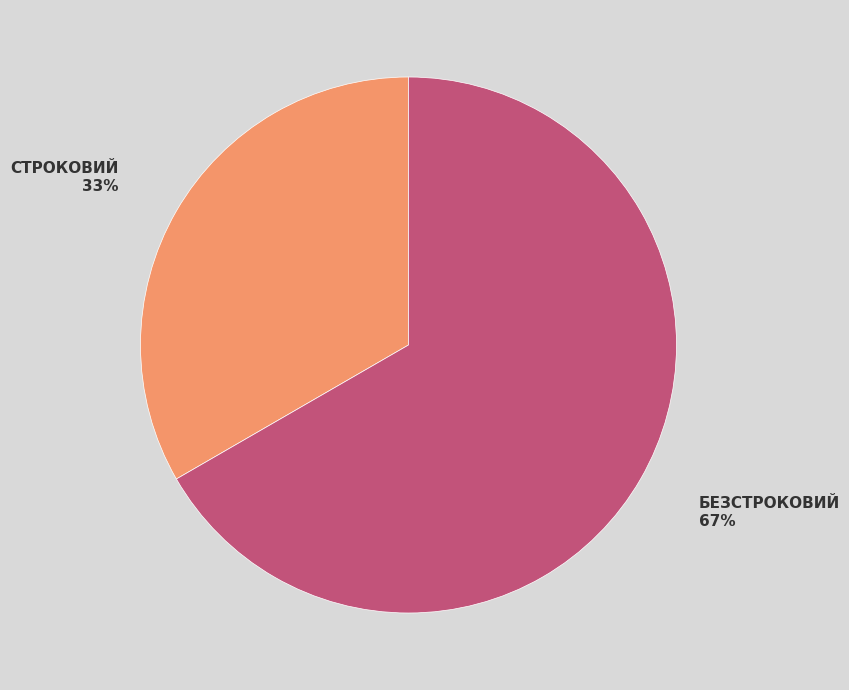

To the nearest percent, what is the average slice percentage?

50%